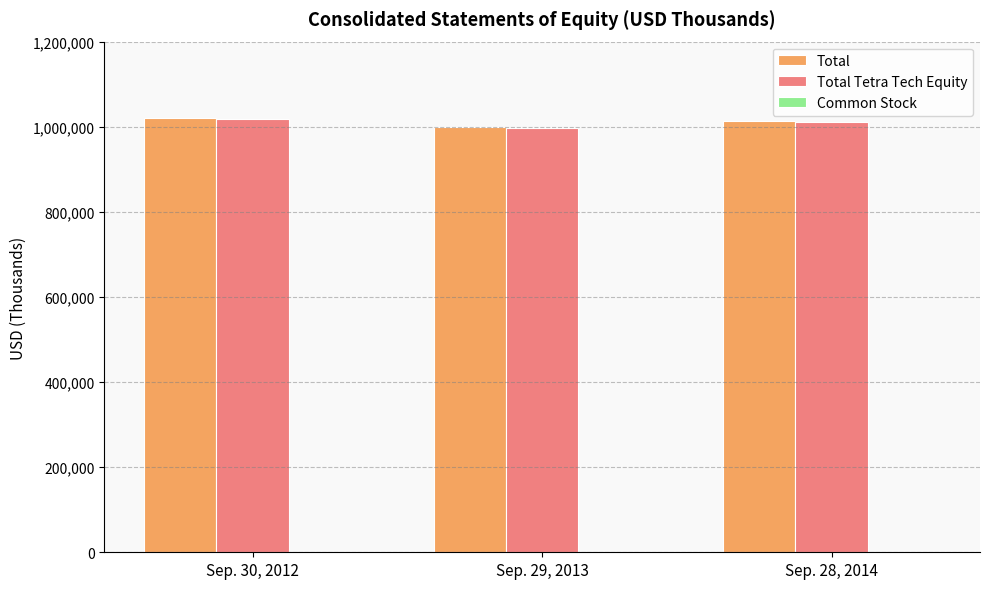

The value of Total Tetra Tech Equity at Sep. 30, 2012 is 437376. True or false?

False